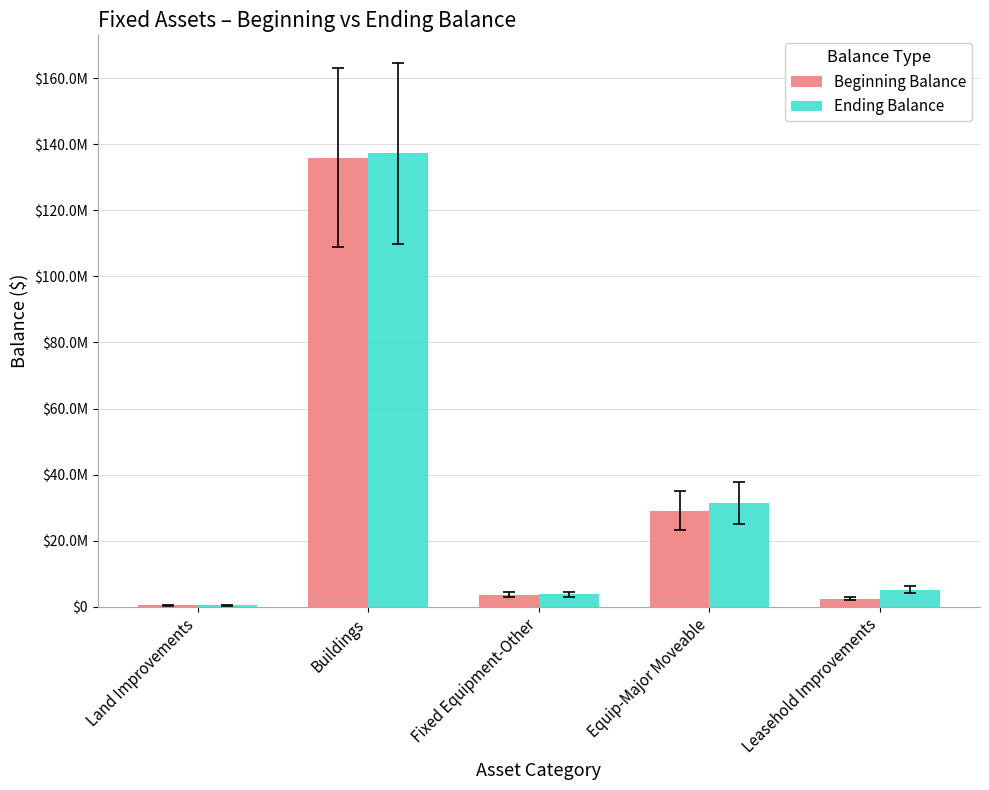

The Beginning Balance series shows 2467885.4 at Leasehold Improvements. True or false?

True